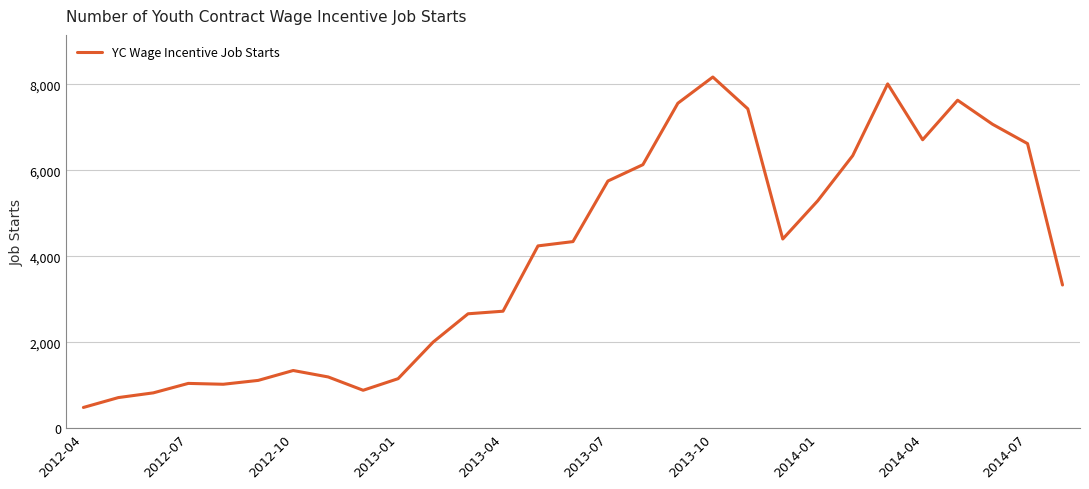

What is the difference between the maximum and minimum values?

7690